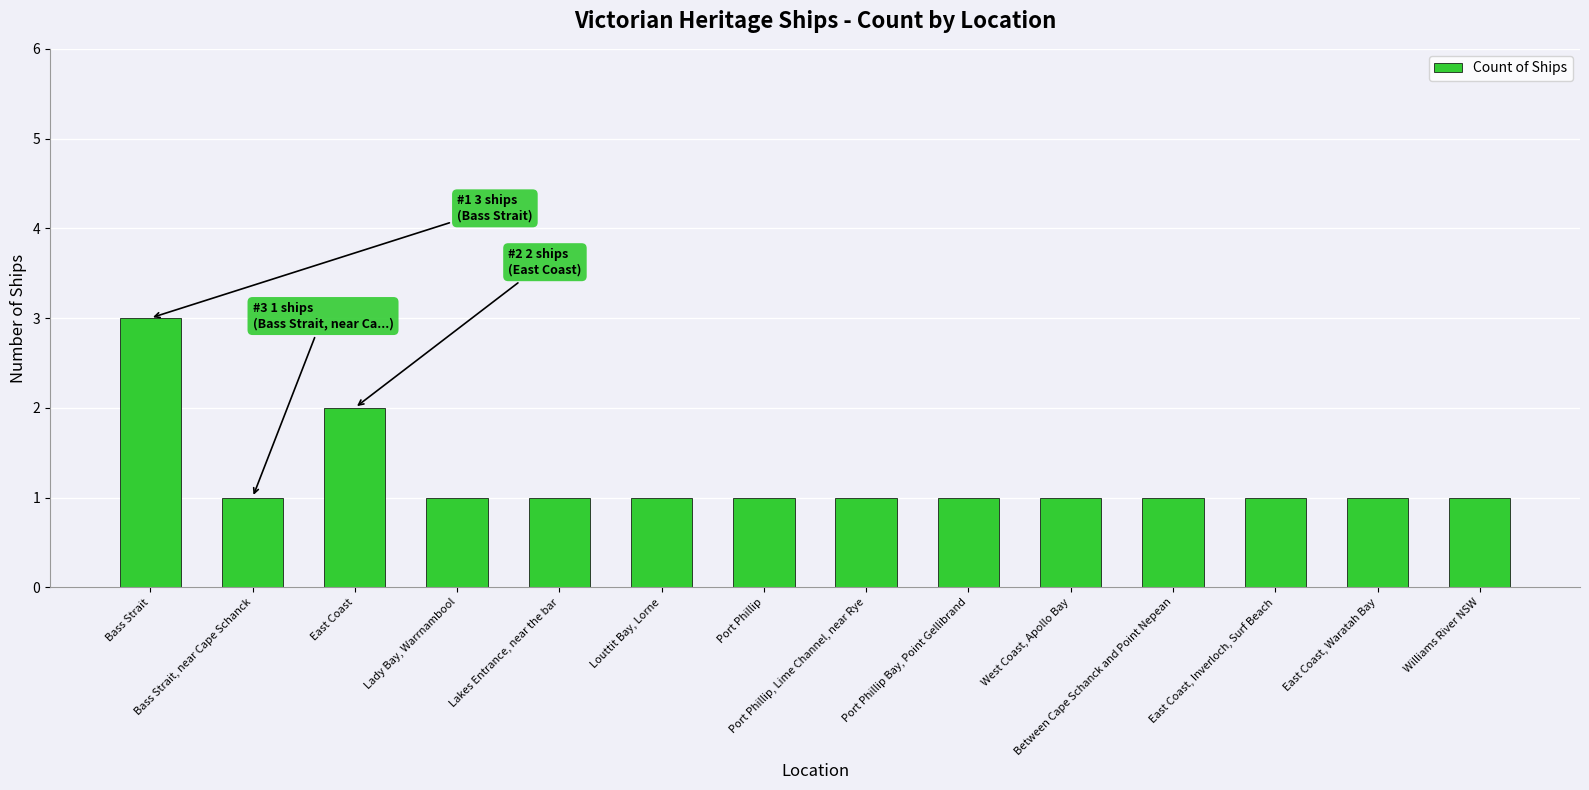

What position from the left is Between Cape Schanck and Point Nepean?

11